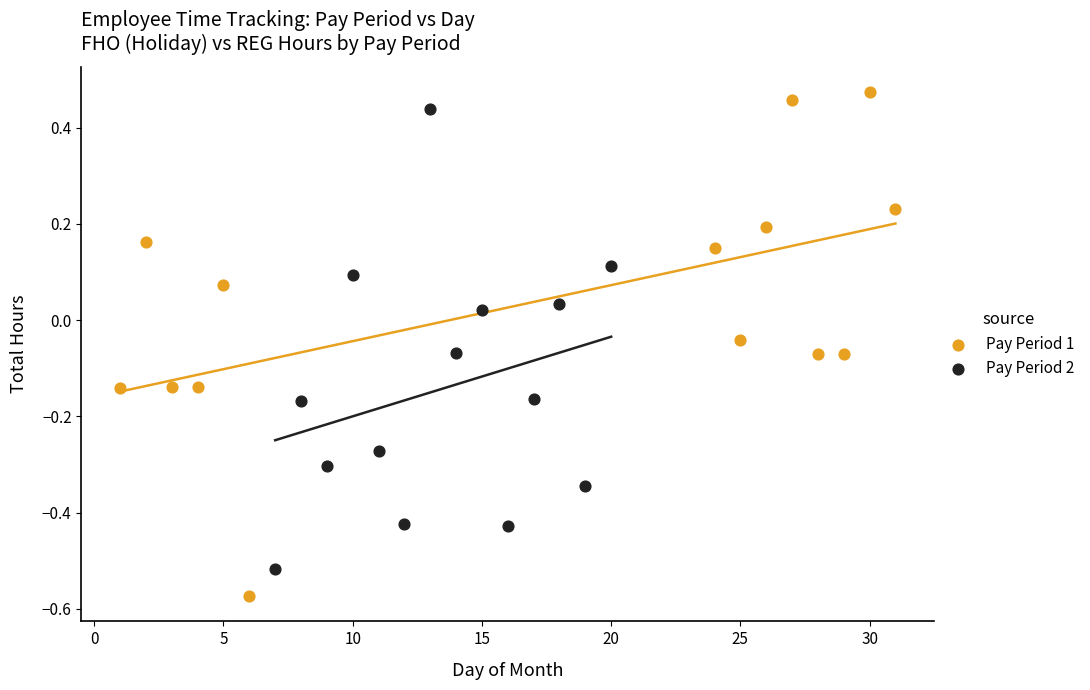

Which series contains the lowest Y value?

Pay Period 1